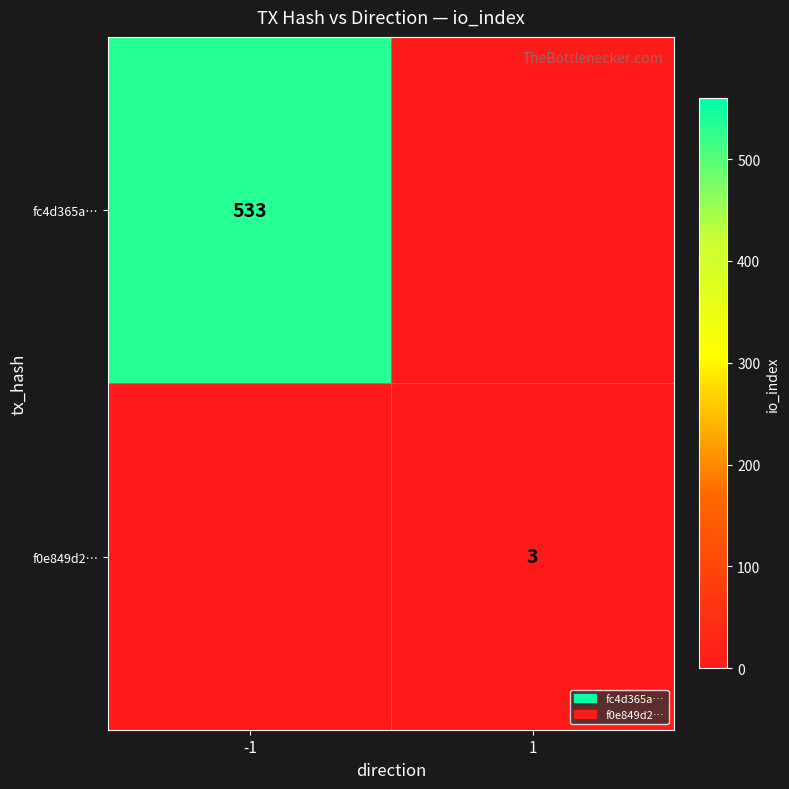

At which category is the sum across all series the highest?

-1